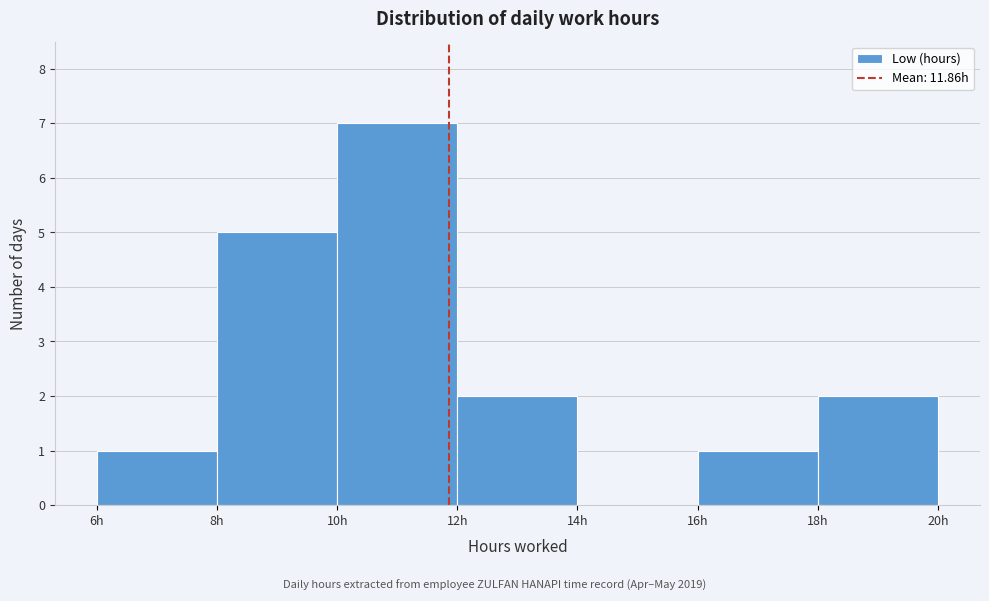

Reading left to right, transcribe this chart: for each bar, give the range it covers on the x-axis and its height. The values are not printed on the chart, so give them approximately, as read against the axis.

6 to 8: 1
8 to 10: 5
10 to 12: 7
12 to 14: 2
14 to 16: 0
16 to 18: 1
18 to 20: 2